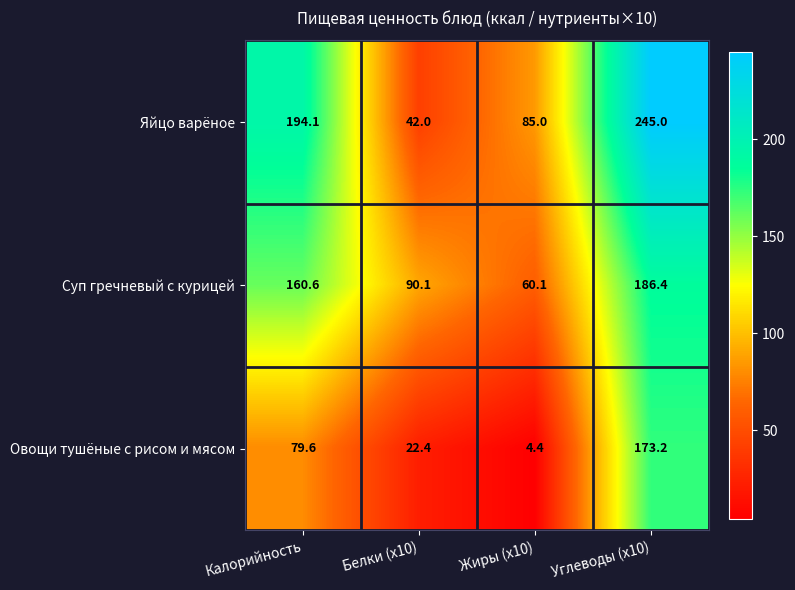

True or false: Суп гречневый с курицей has a value of 160.6 at Калорийность.

True